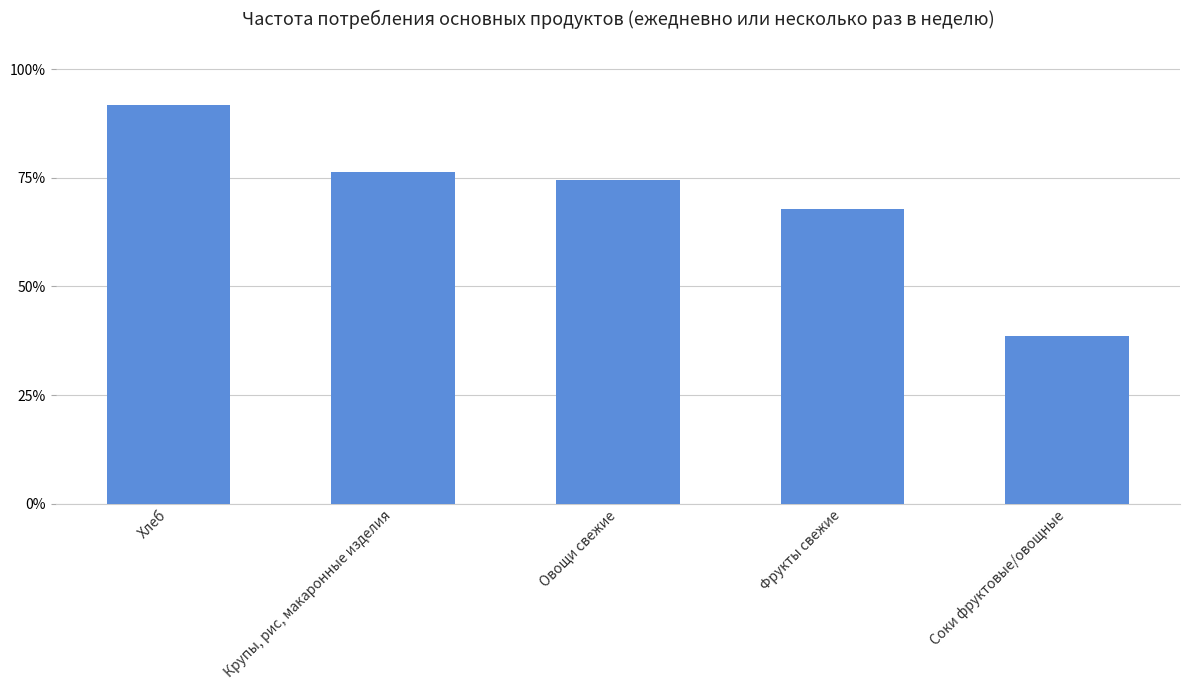

List the labels in order of value, smallest first.

Соки фруктовые/овощные, Фрукты свежие, Овощи свежие, Крупы, рис, макаронные изделия, Хлеб